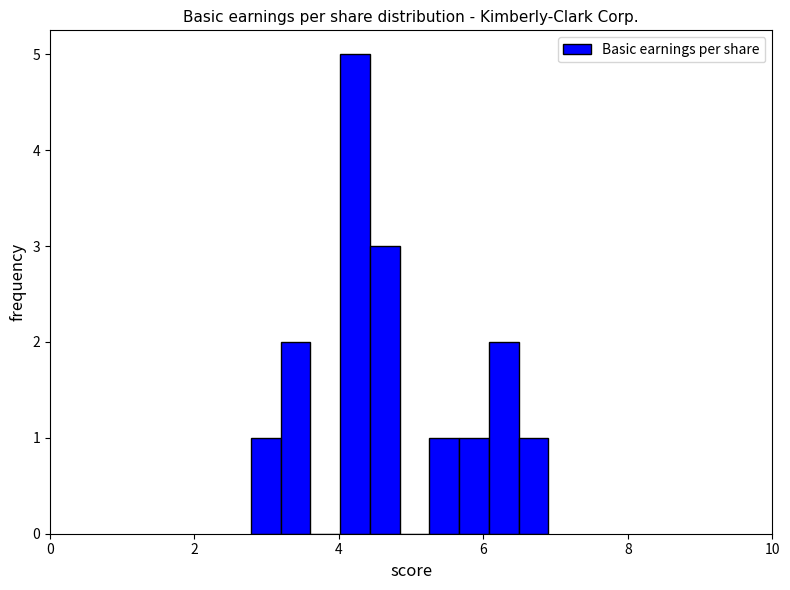

Read against the x-axis, roughly where is the centre of the tallest bar?

4.2